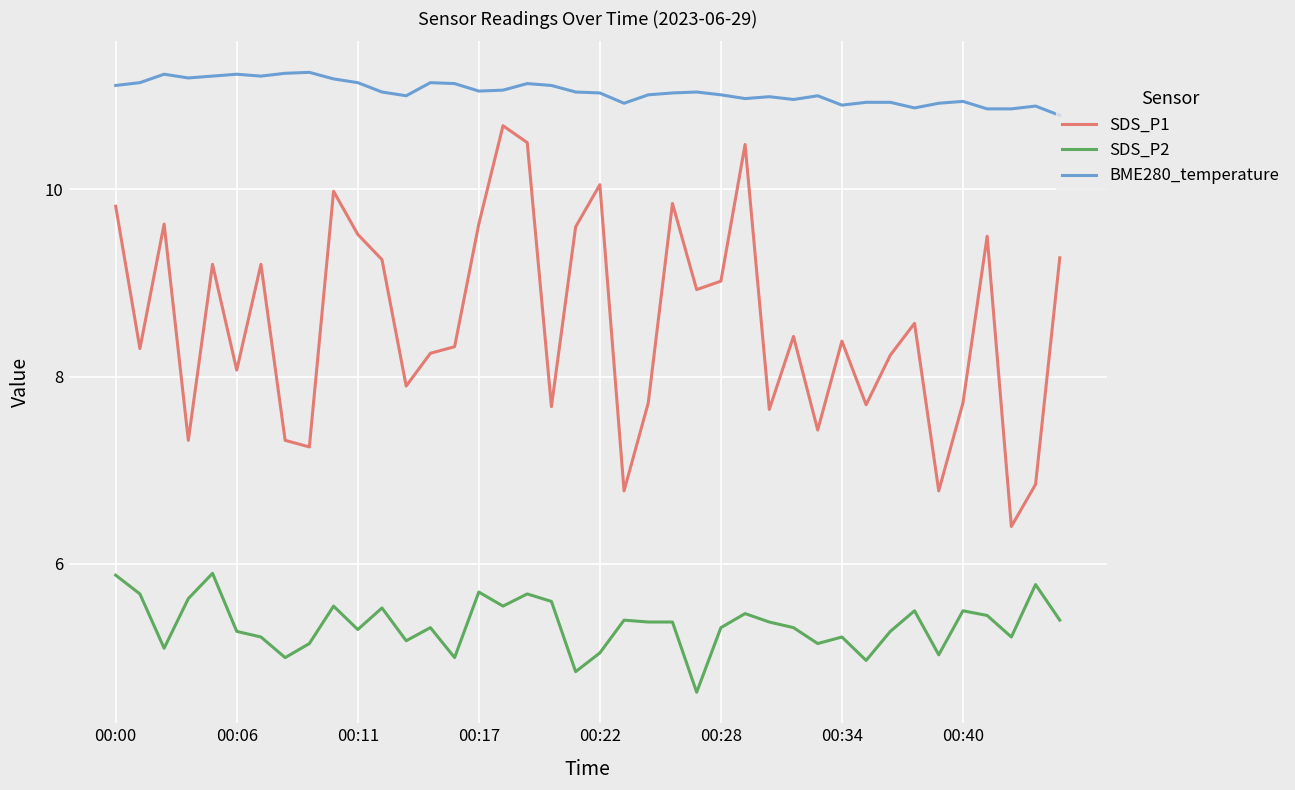

What is the maximum value for SDS_P1?

10.7